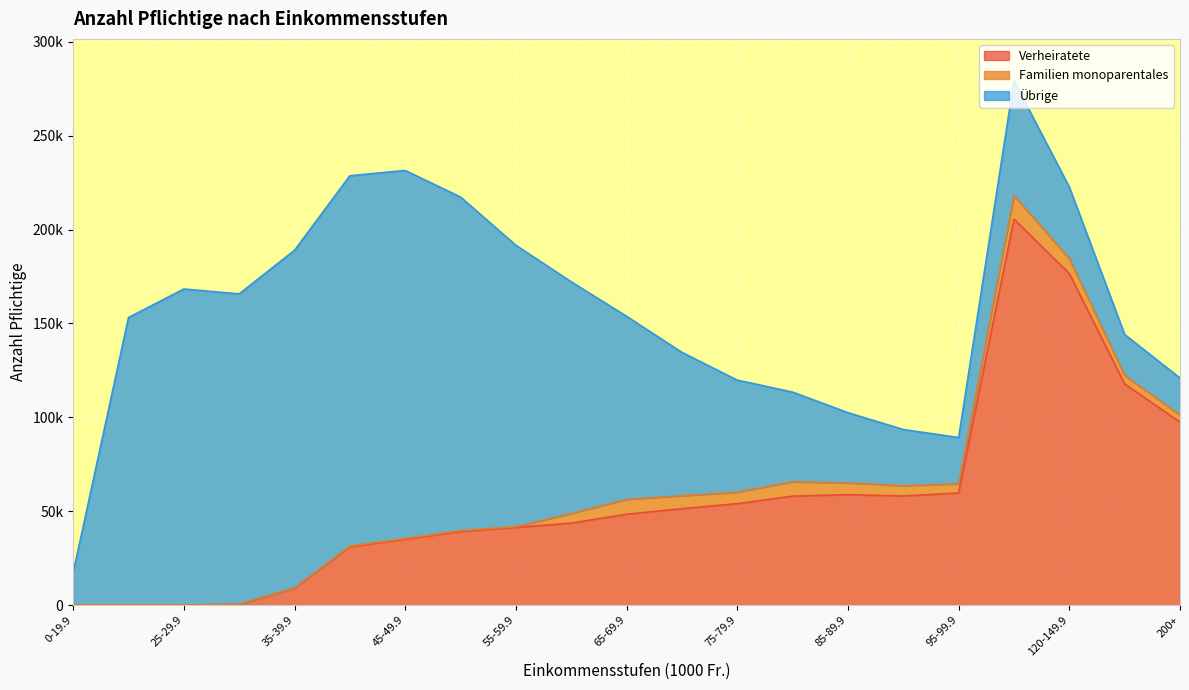

How many data points in Verheiratete are less than 48377?

10